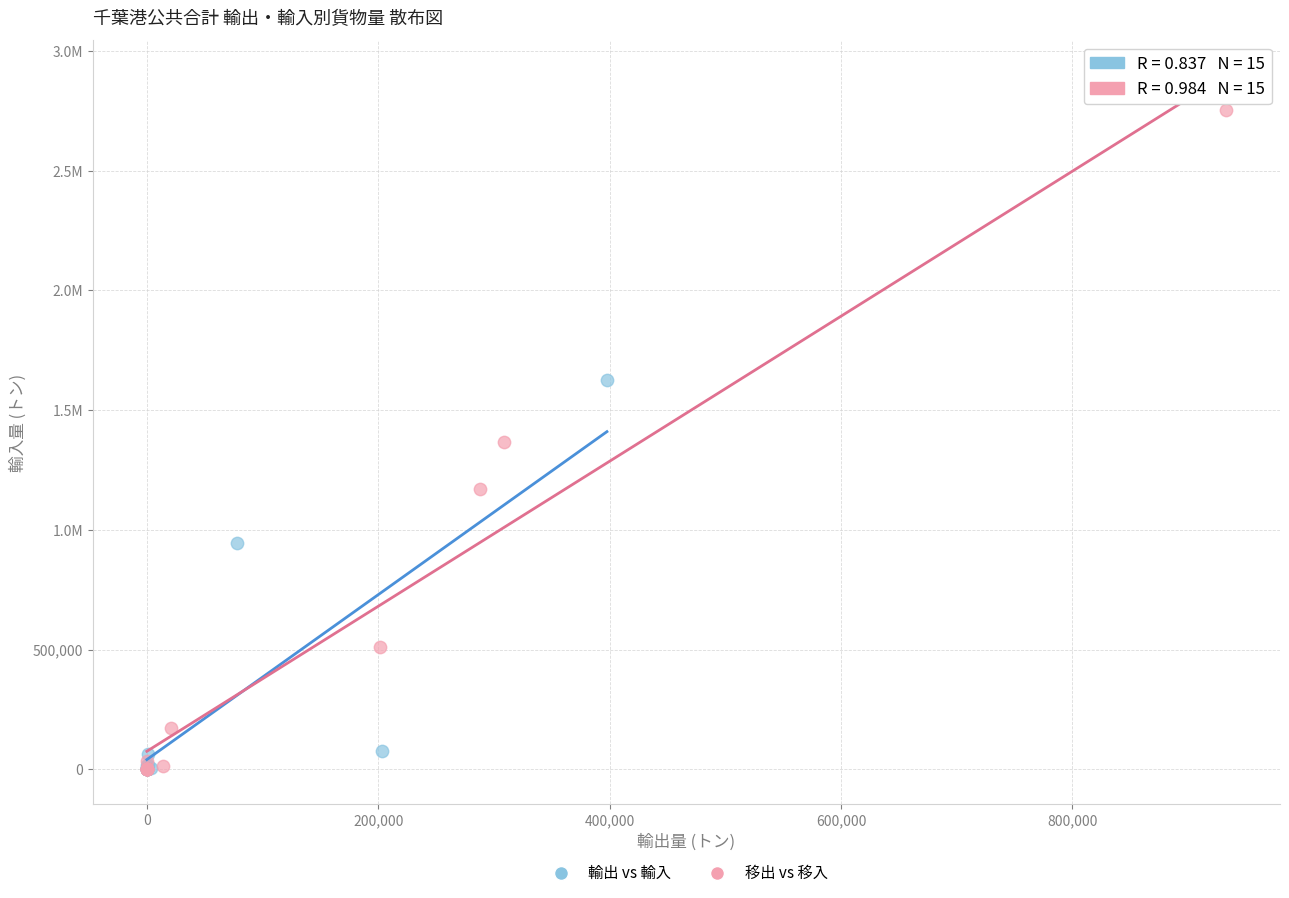

What are all the series names shown in the legend?

輸出 vs 輸入, 移出 vs 移入